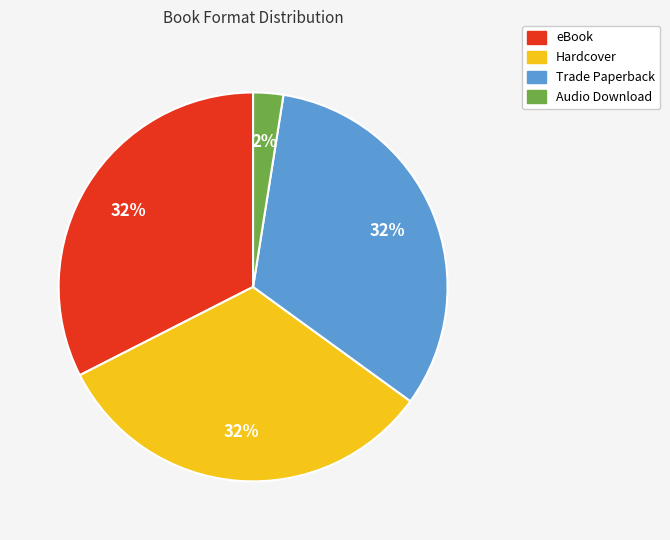

Which category has the smallest portion of the pie?

Audio Download